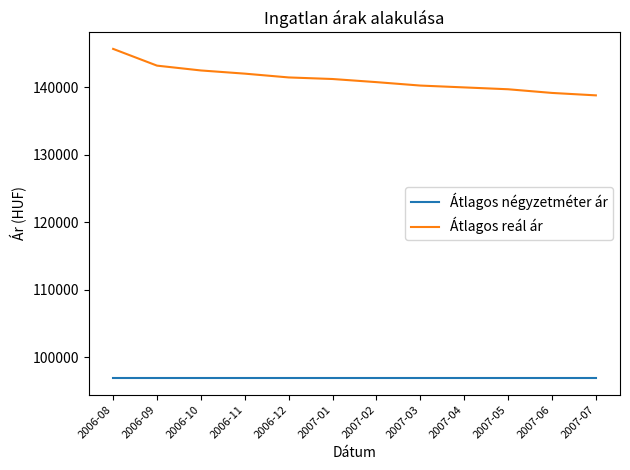

Reading right to left, extract all data points from this chart.

Átlagos négyzetméter ár: 96875	96875	96875	96875	96875	96875	96875	96875	96875	96875	96875	96875
Átlagos reál ár: 138774	139134	139678	139952	140226	140733	141196	141429	141991	142463	143177	145658